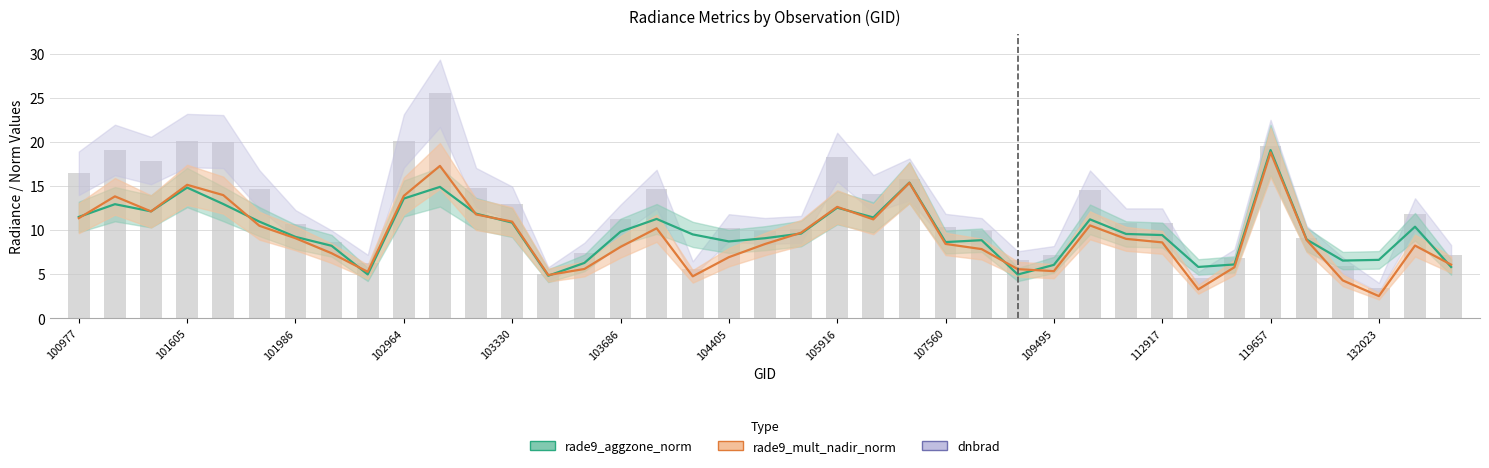

What is the difference between the highest and lowest values at 107560?

1.3